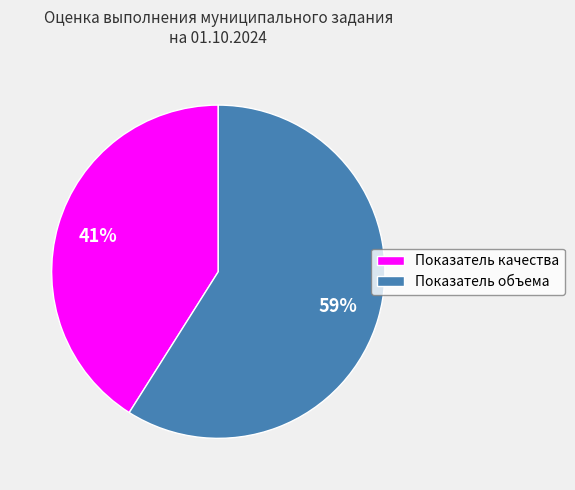

Which has a higher value, Показатель качества or Показатель объема?

Показатель объема